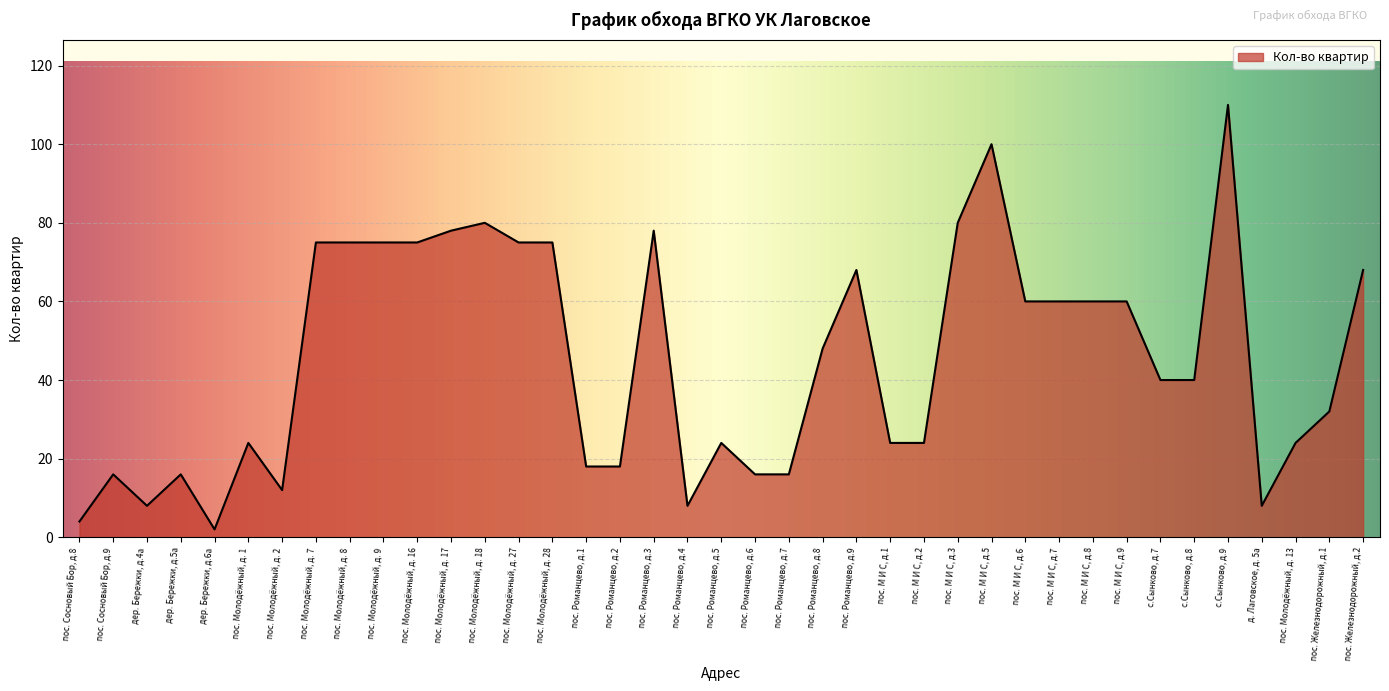

True or false: the data shows 8 at дер. Бережки, д.4а.

True